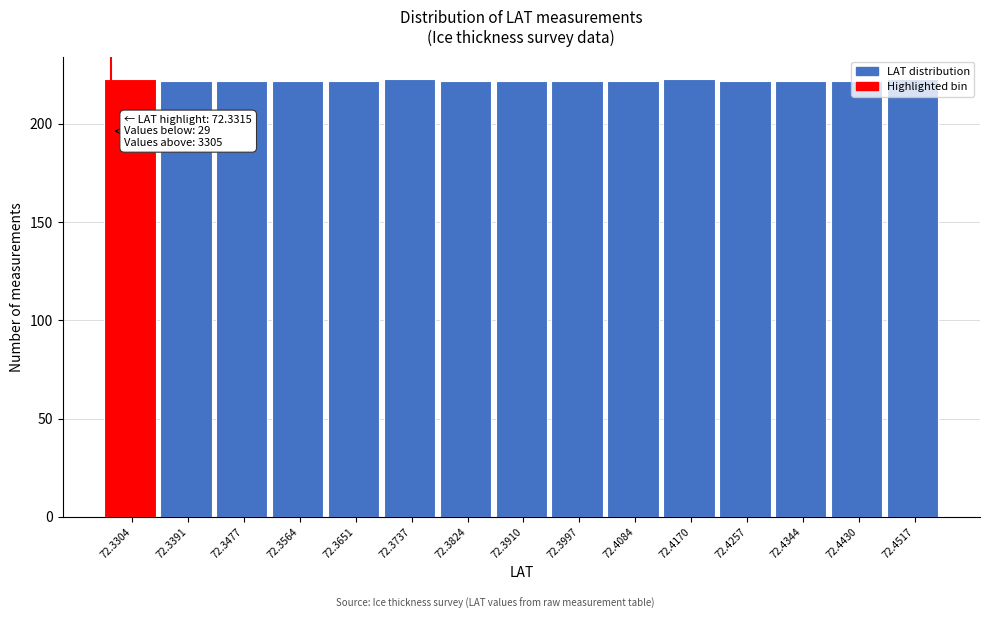

What is the ratio of the value at 72.4170 to the value at 72.3997?

1.0